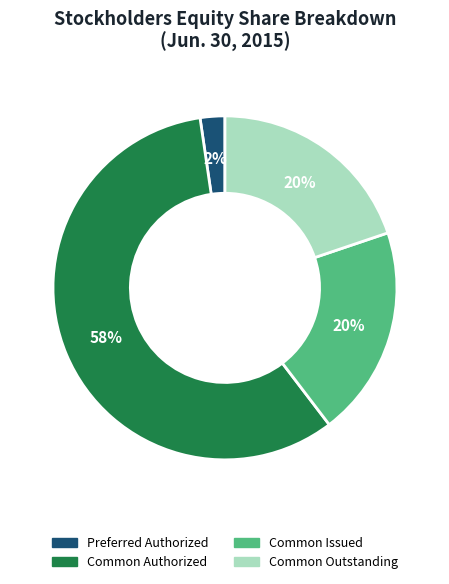

To the nearest percent, what is the difference between the largest and smallest slice percentages?

56%